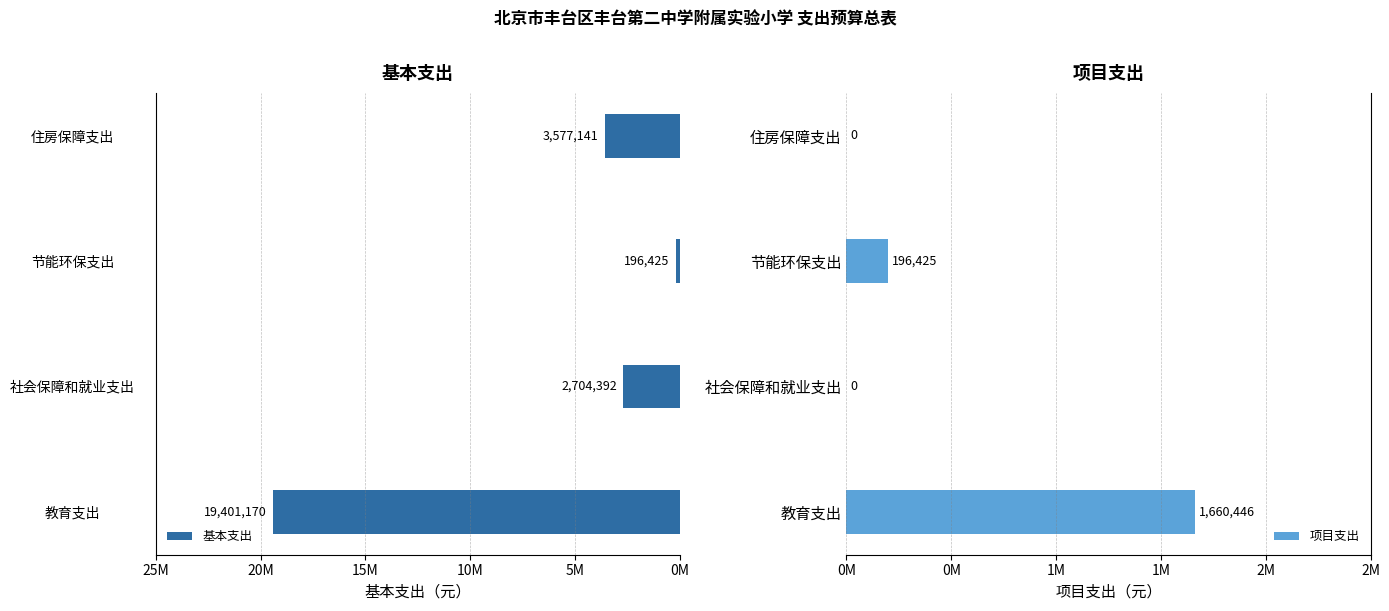

True or false: 基本支出 has a value of 1131705.5 at 社会保障和就业支出.

False